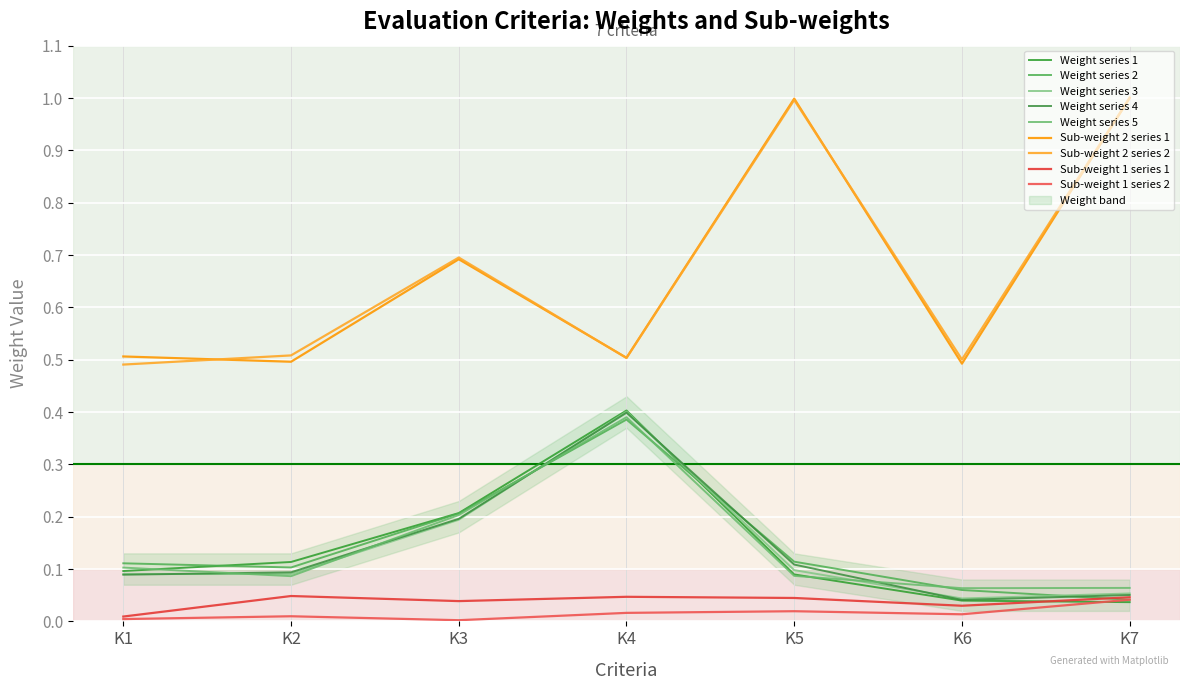

Reading right to left, extract all data points from this chart.

Weight (Zi): K7=0.1	K6=0.0	K5=0.1	K4=0.4	K3=0.2	K2=0.1	K1=0.1
Score_k2: K7=1.0	K6=0.5	K5=1.0	K4=0.5	K3=0.7	K2=0.5	K1=0.5